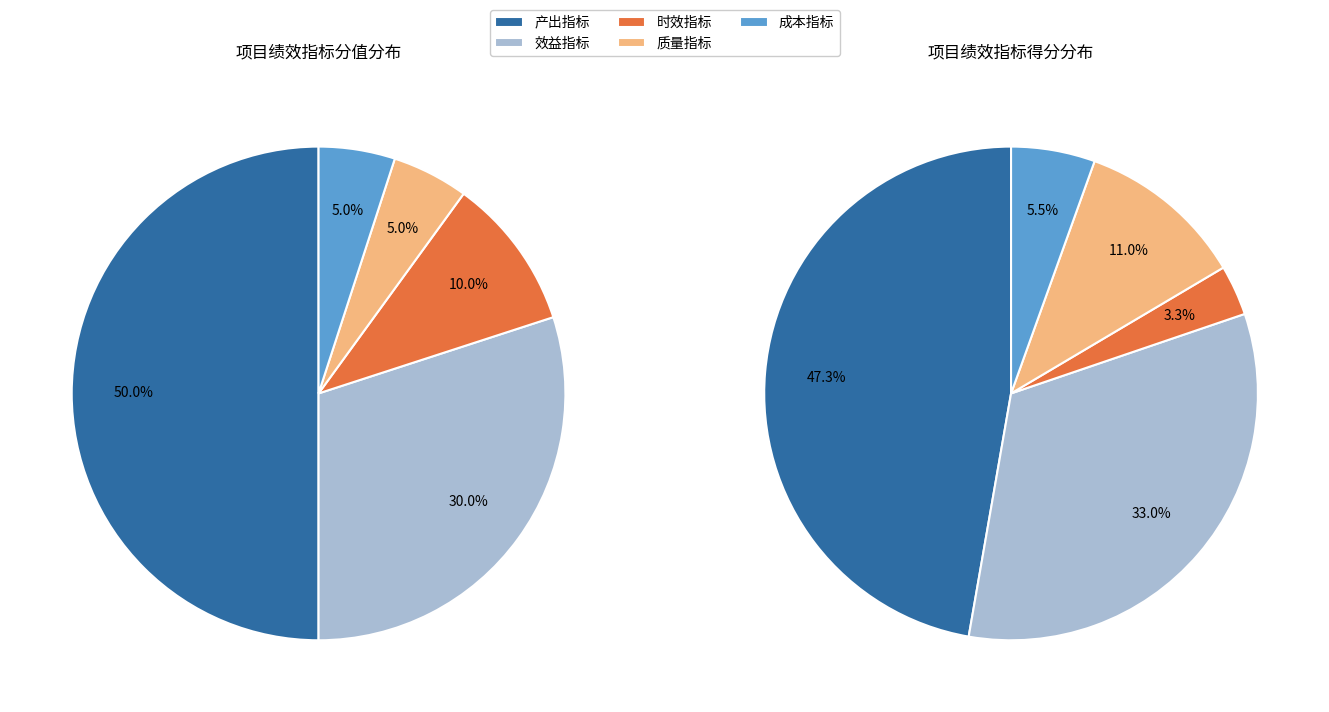

What percentage is NOT represented by 效益指标?

70.0%